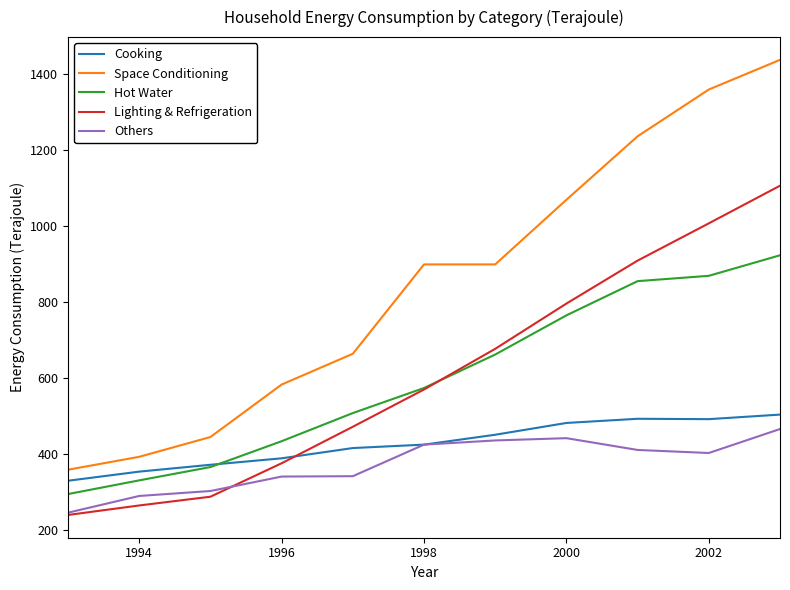

True or false: Hot Water and Space Conditioning intersect in this chart.

False